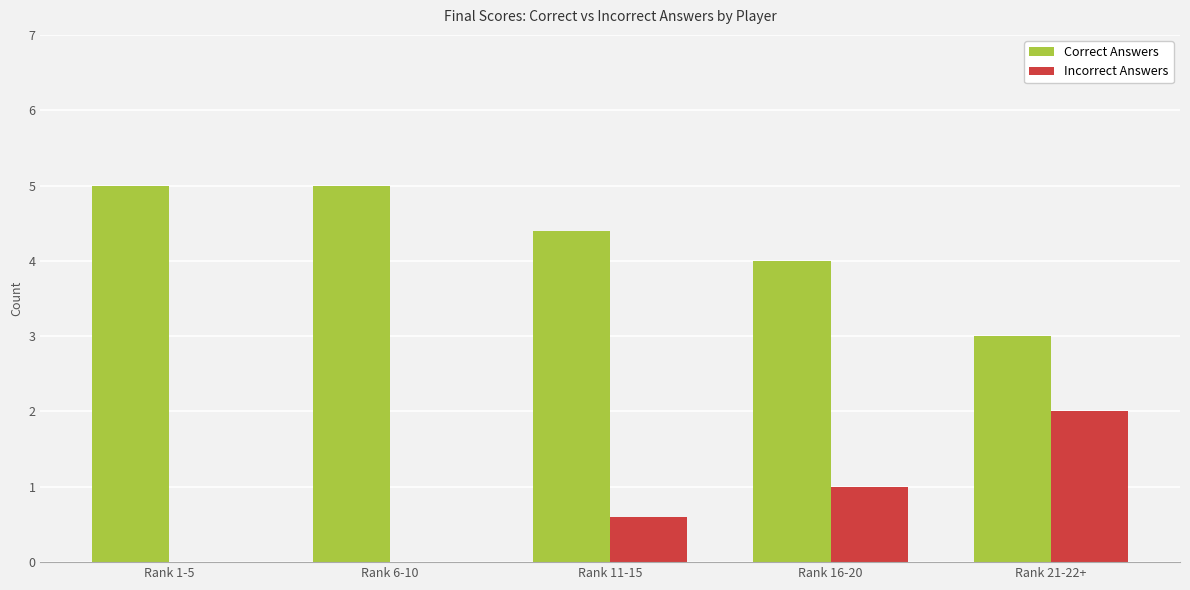

Reading left to right, transcribe all the data shown in this chart.

Correct Answers: 5.0	5.0	4.4	4.0	3.0
Incorrect Answers: 0.0	0.0	0.6	1.0	2.0